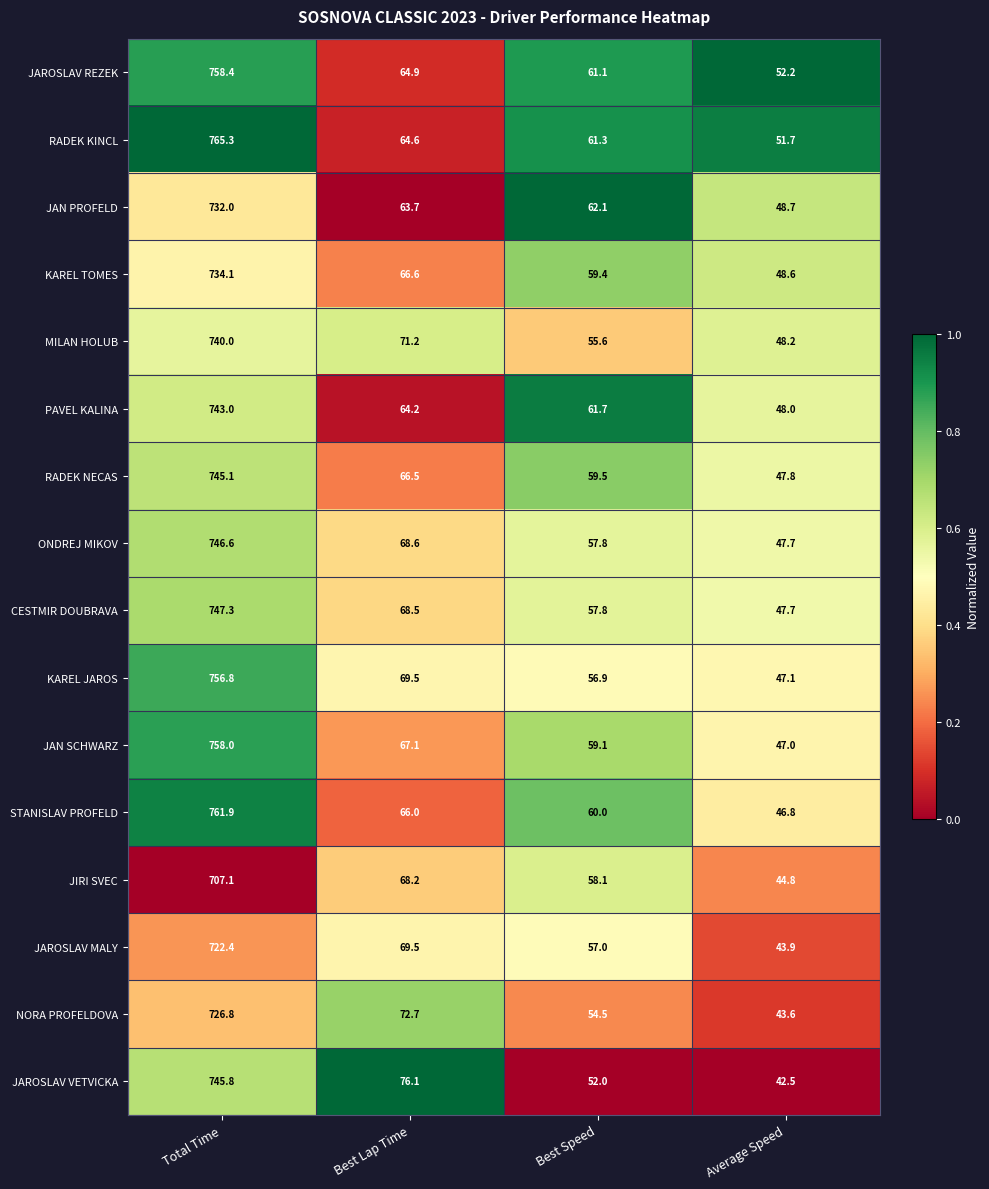

What is the minimum value shown in the chart?

42.5